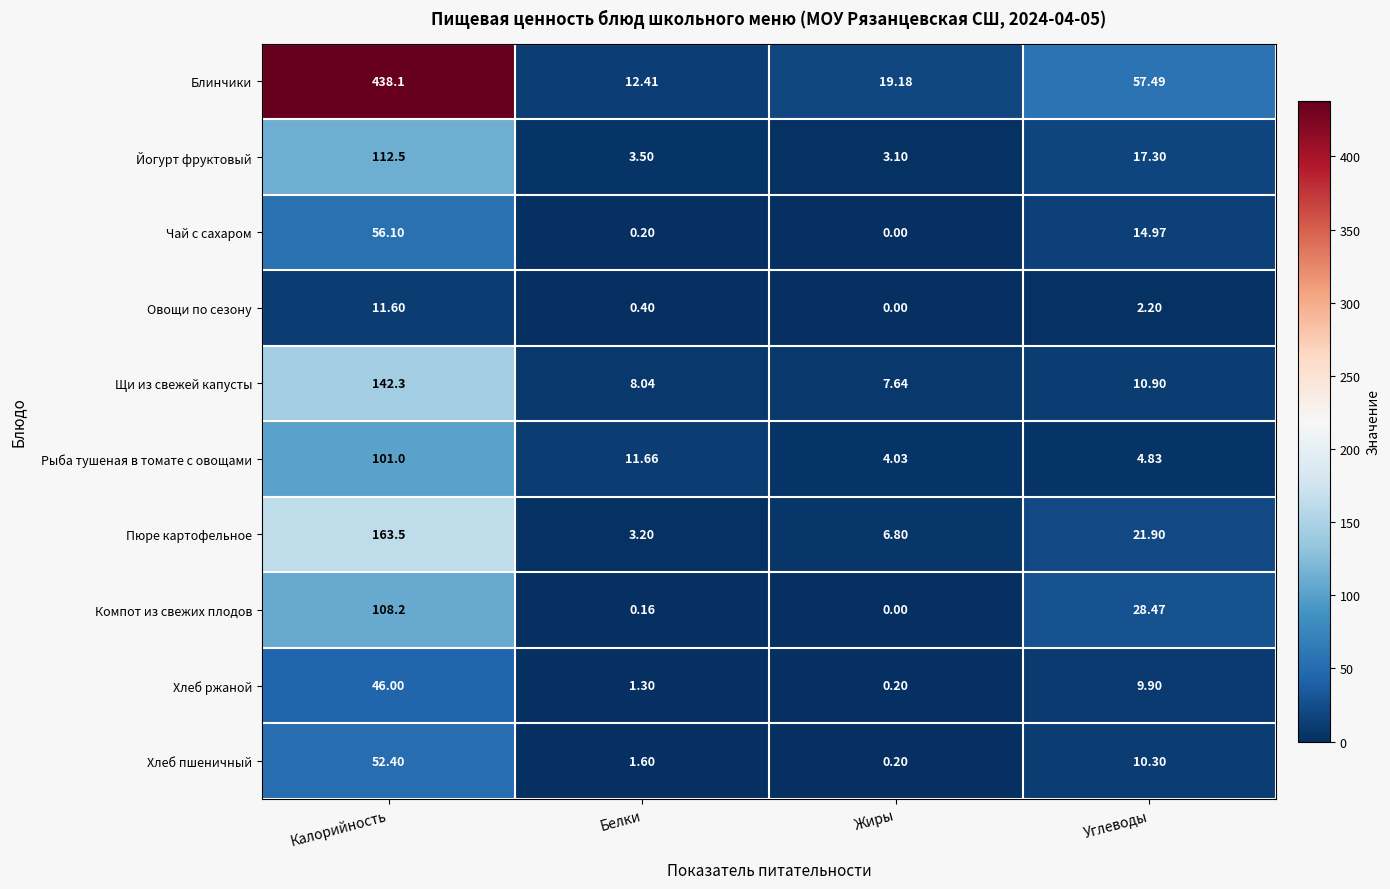

Which series has the widest spread of values?

Блинчики